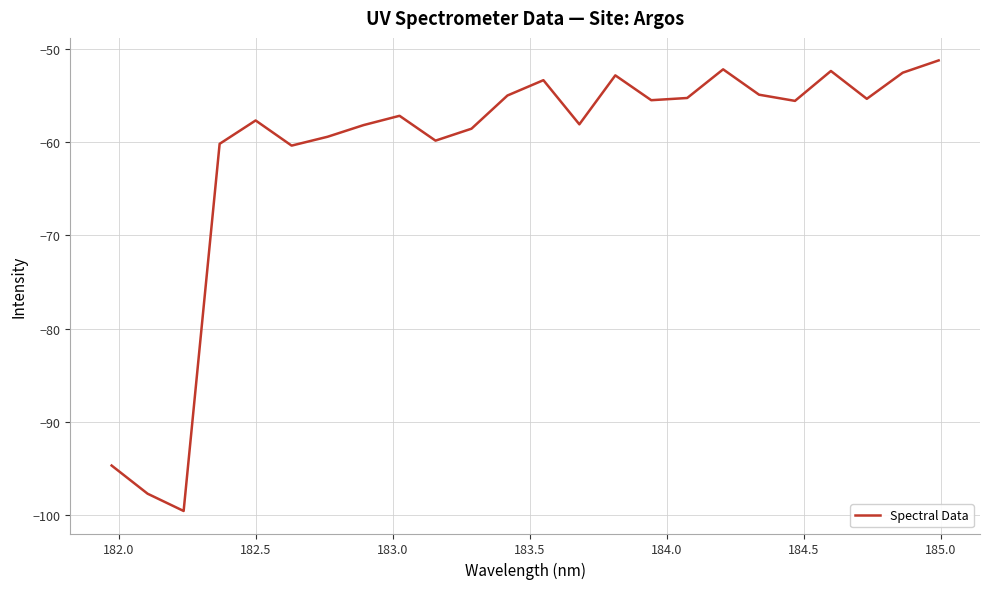

What is the minimum value shown in the chart?

-99.6